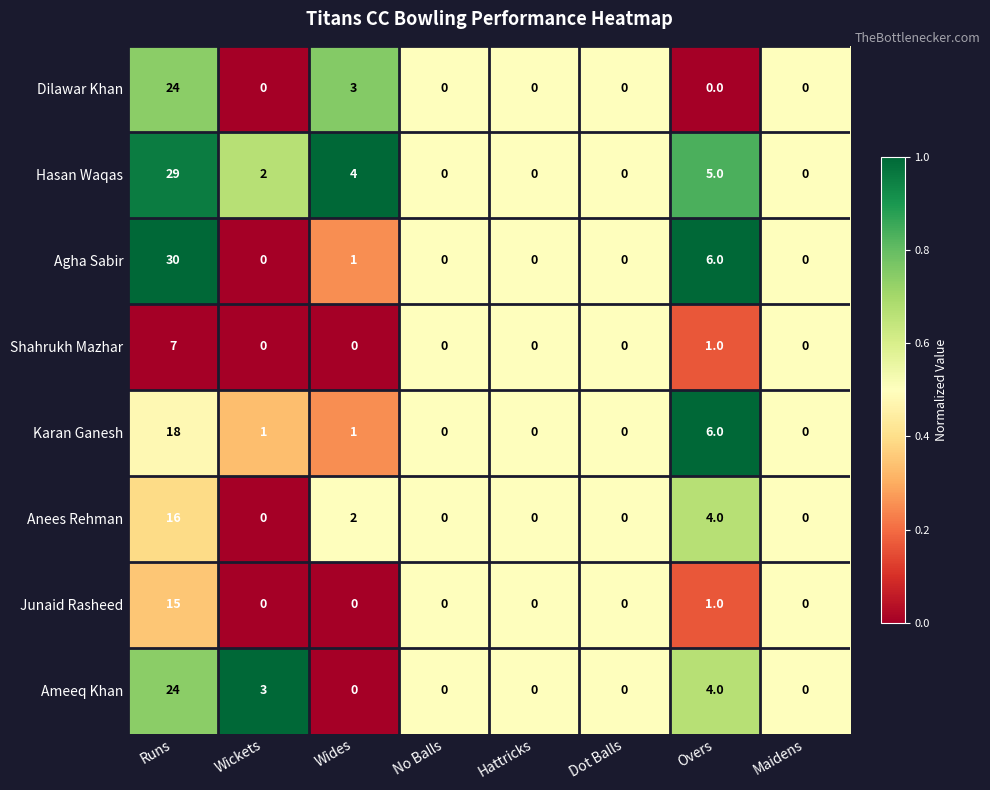

What is the total value across all series at Maidens?

0